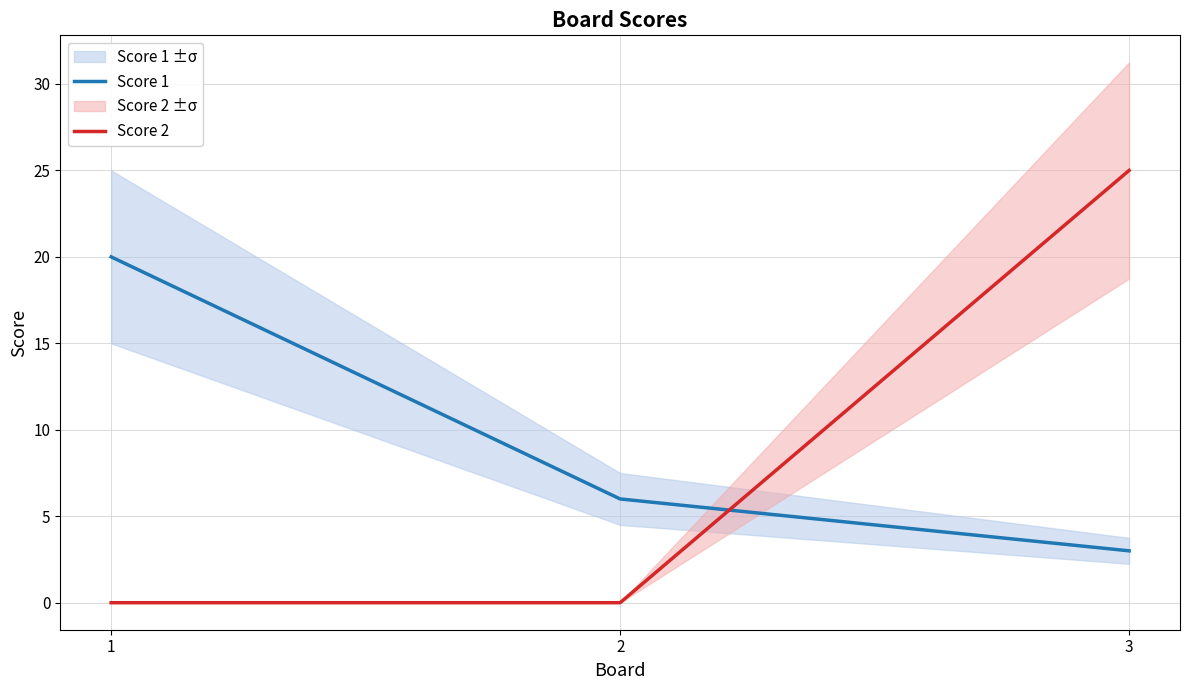

Rank the series at 2 from lowest to highest value.

Score 2, Score 1